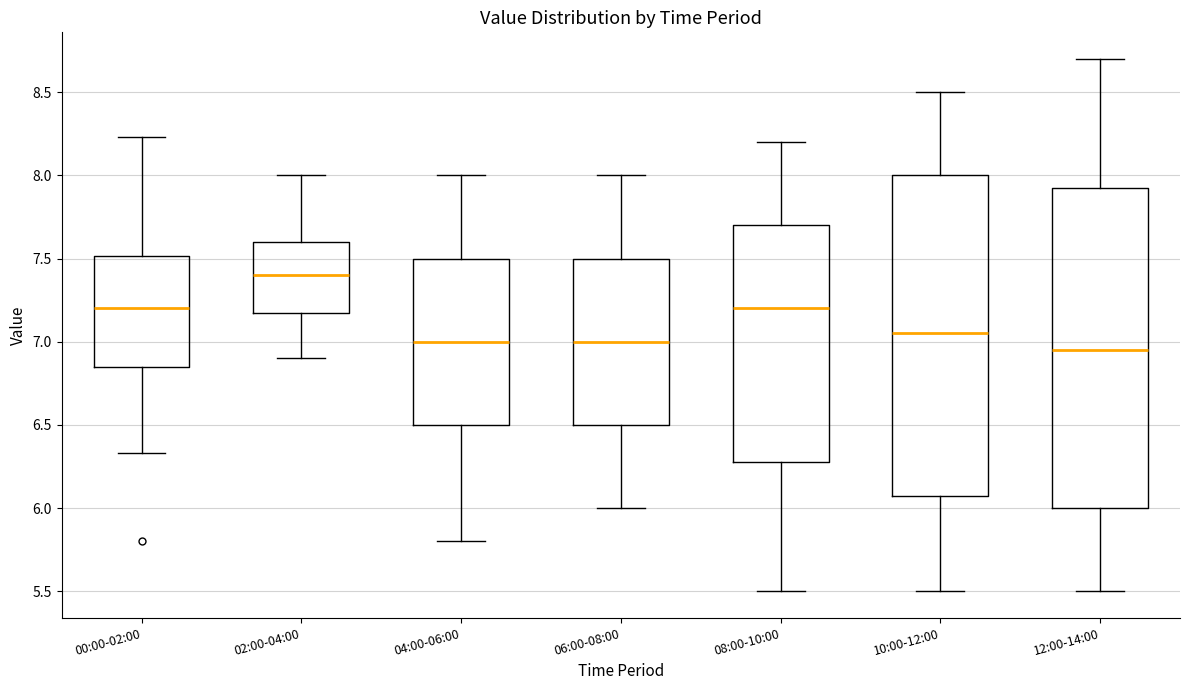

Reading left to right, read every box against the y-axis: the position of its median line, the range the box covers, and the ends of its whiskers. The values are not printed on the chart, so give them approximately, as read against the axis.

00:00-02:00: median 7.20, box 6.85 to 7.50, whiskers 6.35 to 8.25
02:00-04:00: median 7.40, box 7.20 to 7.60, whiskers 6.90 to 8.00
04:00-06:00: median 7.00, box 6.50 to 7.50, whiskers 5.80 to 8.00
06:00-08:00: median 7.00, box 6.50 to 7.50, whiskers 6.00 to 8.00
08:00-10:00: median 7.20, box 6.30 to 7.70, whiskers 5.50 to 8.20
10:00-12:00: median 7.05, box 6.10 to 8.00, whiskers 5.50 to 8.50
12:00-14:00: median 6.95, box 6.00 to 7.95, whiskers 5.50 to 8.70